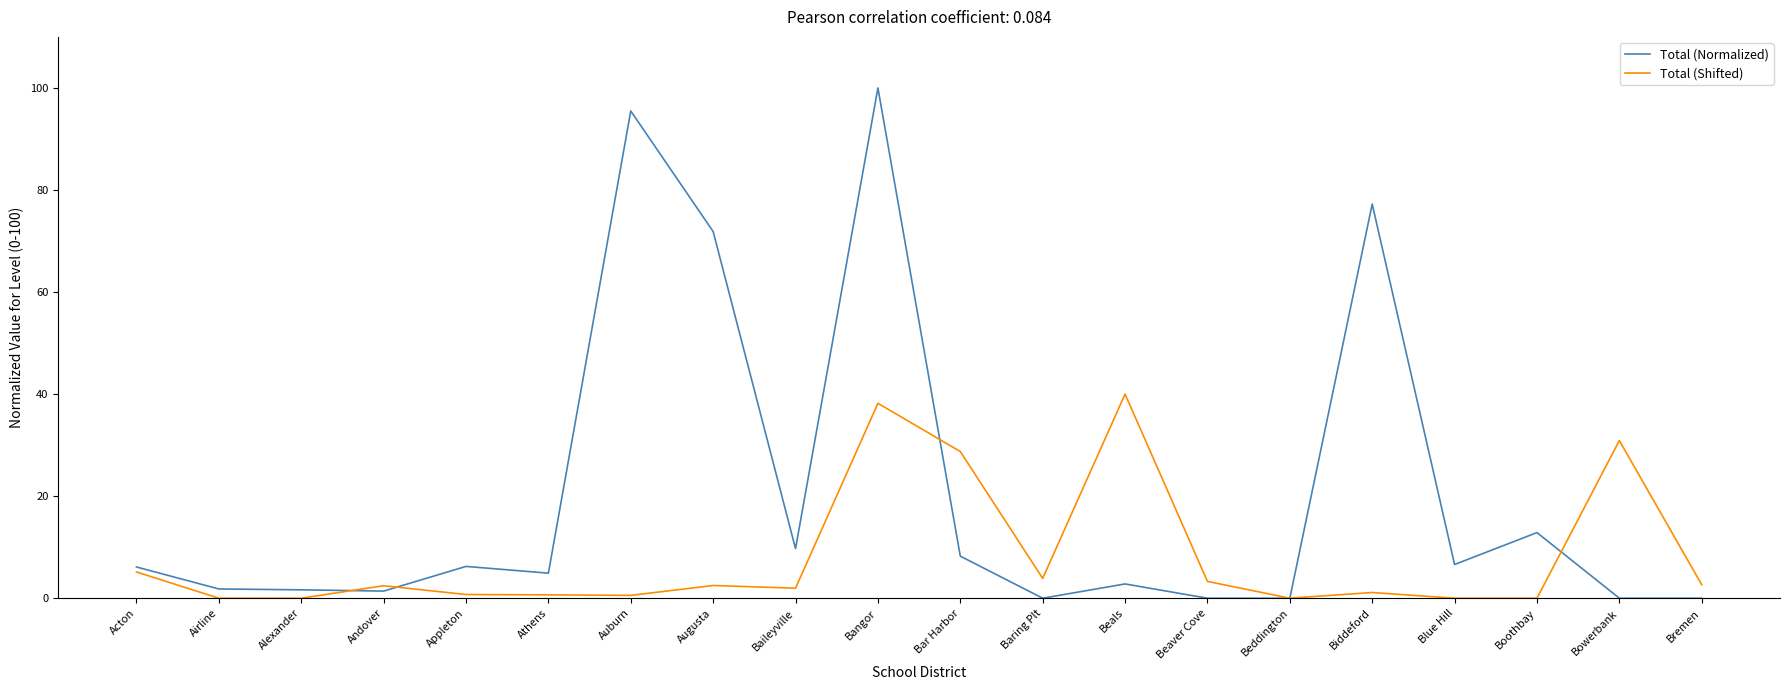

What position from the left is Bremen?

20